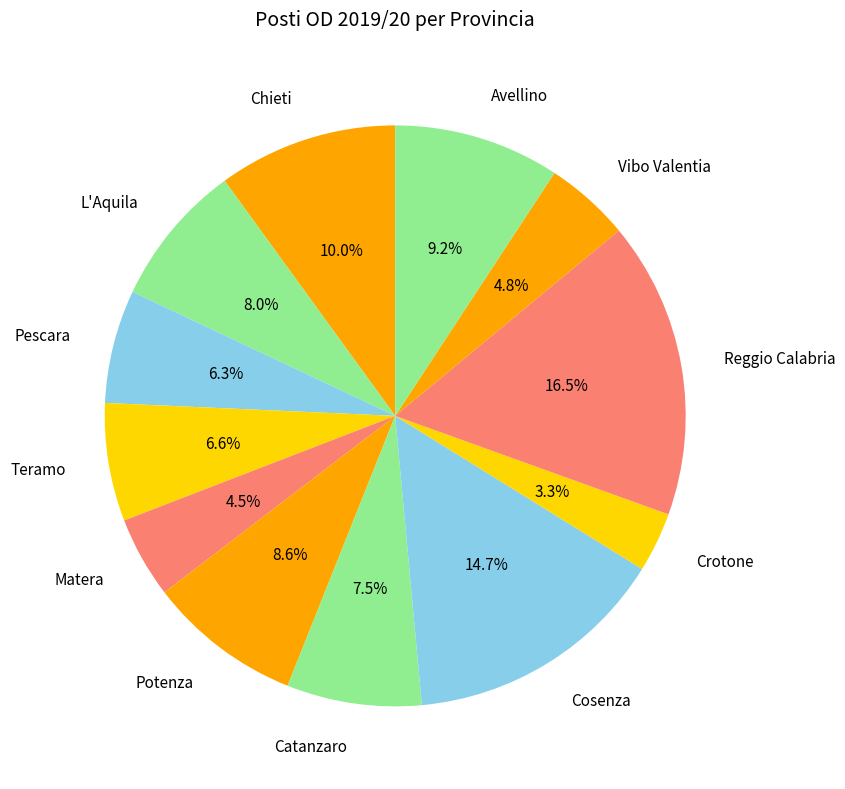

To the nearest percent, what is the difference between the Avellino and Cosenza slice percentages?

5%